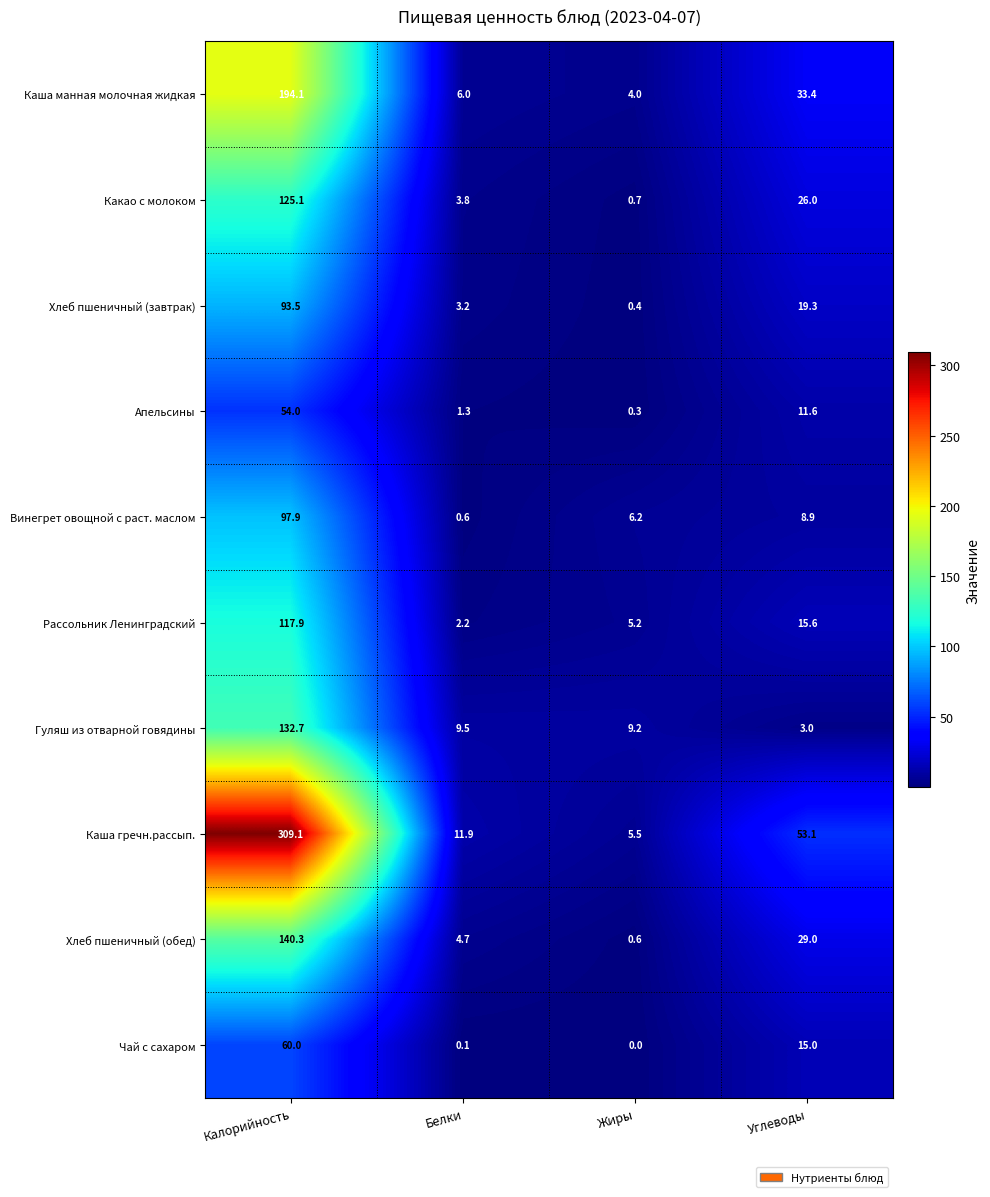

How many distinct data groups are displayed?

10